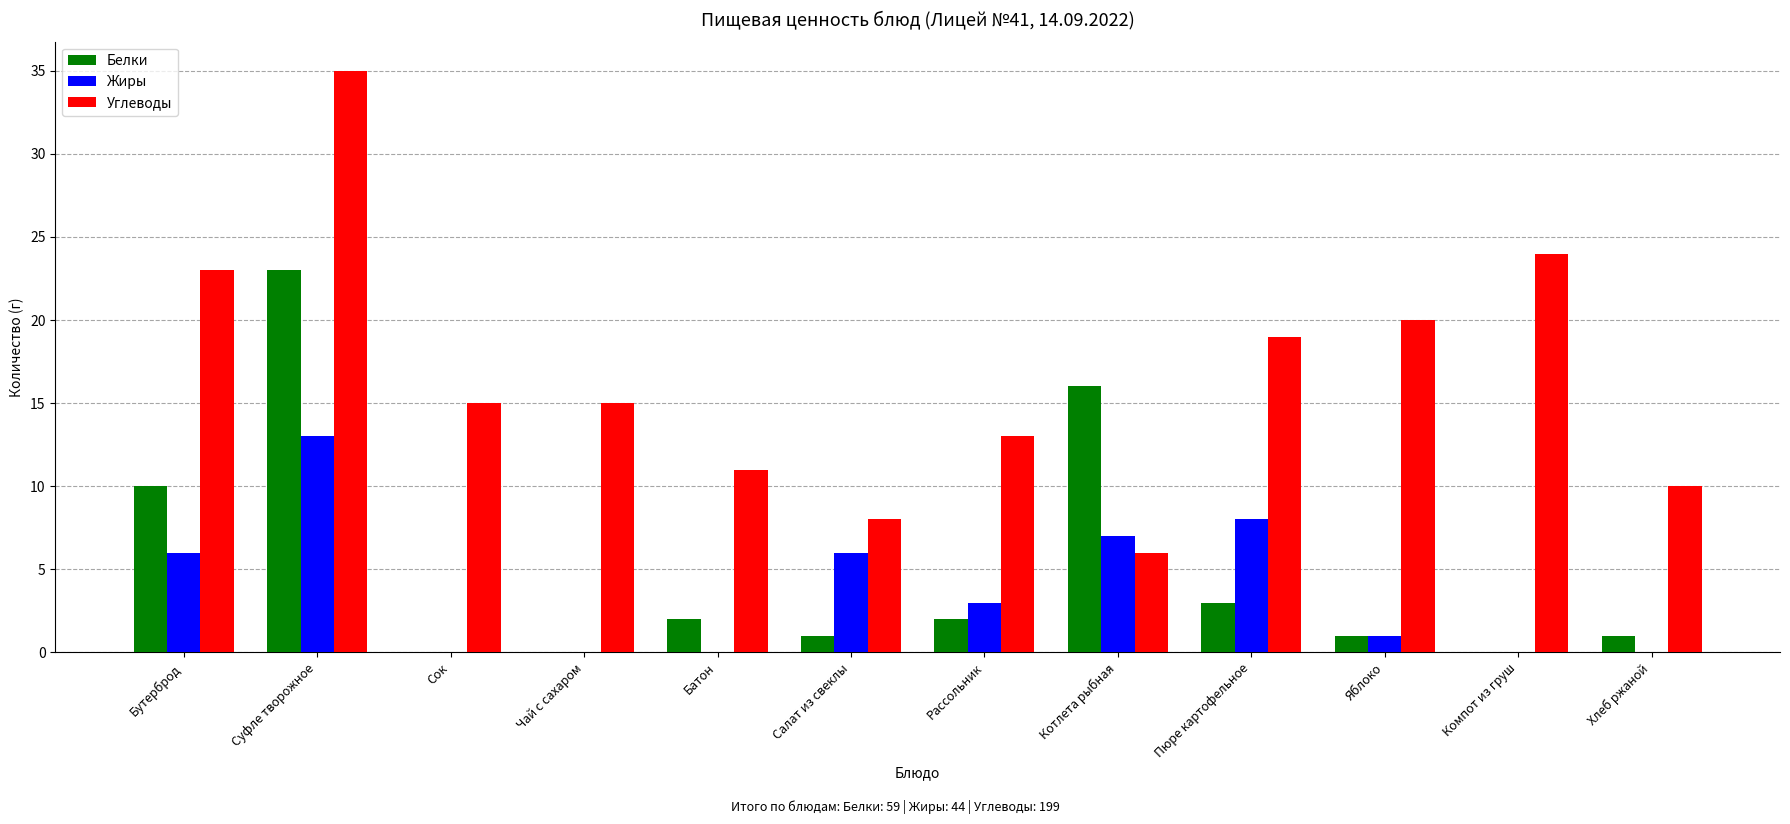

What is the approximate value of Углеводы at Хлеб ржаной, to the nearest 5?

10